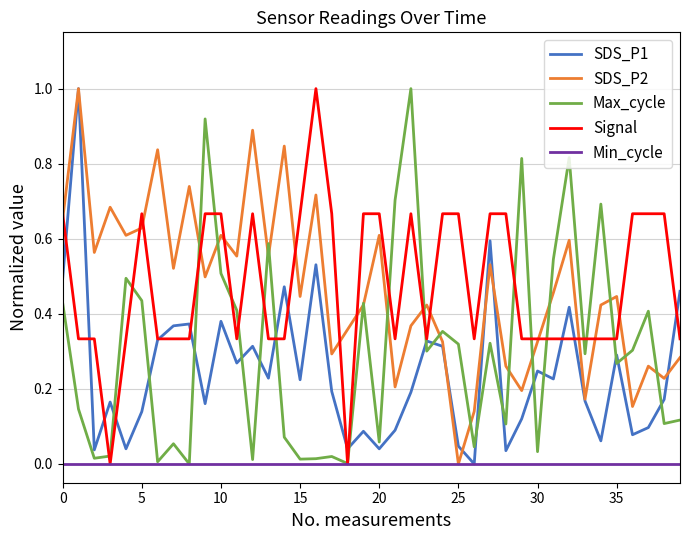

What is the maximum value for Signal?

1.0